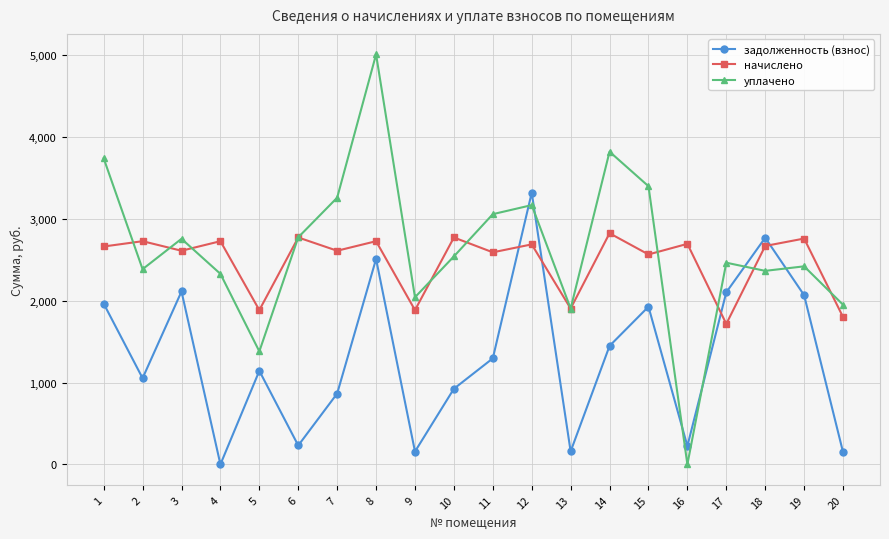

Between 1 and 19, which series saw the biggest shift?

уплачено